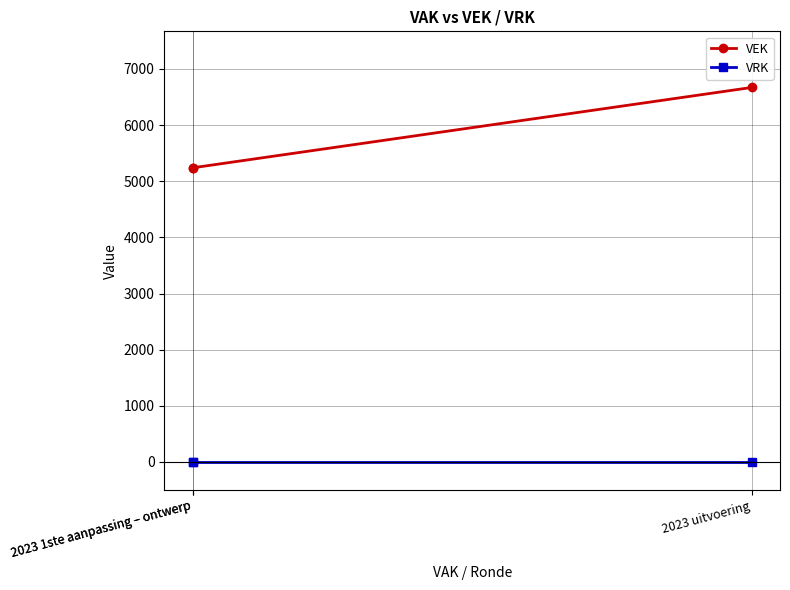

What is the sum of the VEK values at 2023 1ste aanpassing – ontwerp and 2023 1ste aanpassing – ontwerp?

10480